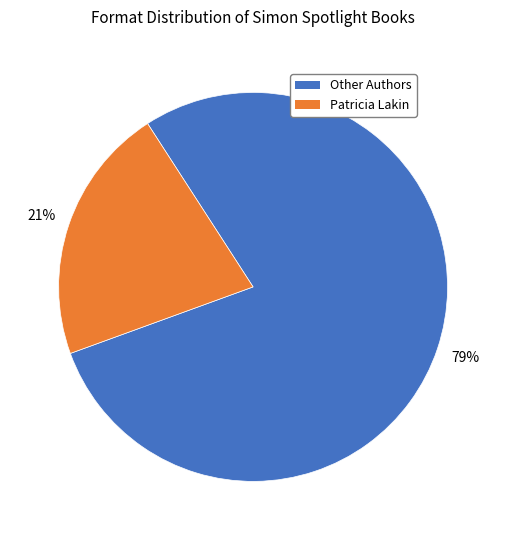

To the nearest percent, what is the average slice percentage?

50%